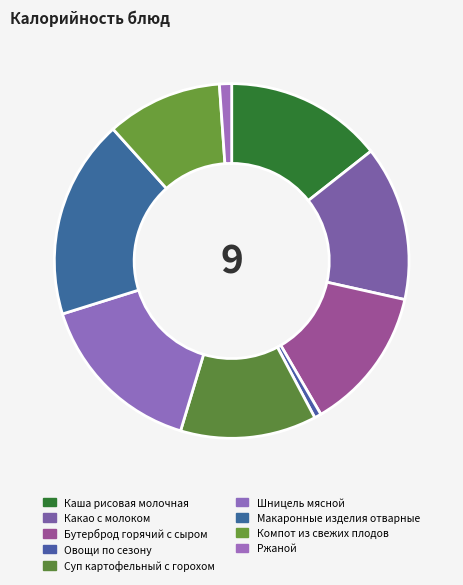

Does any single category account for the majority?

No